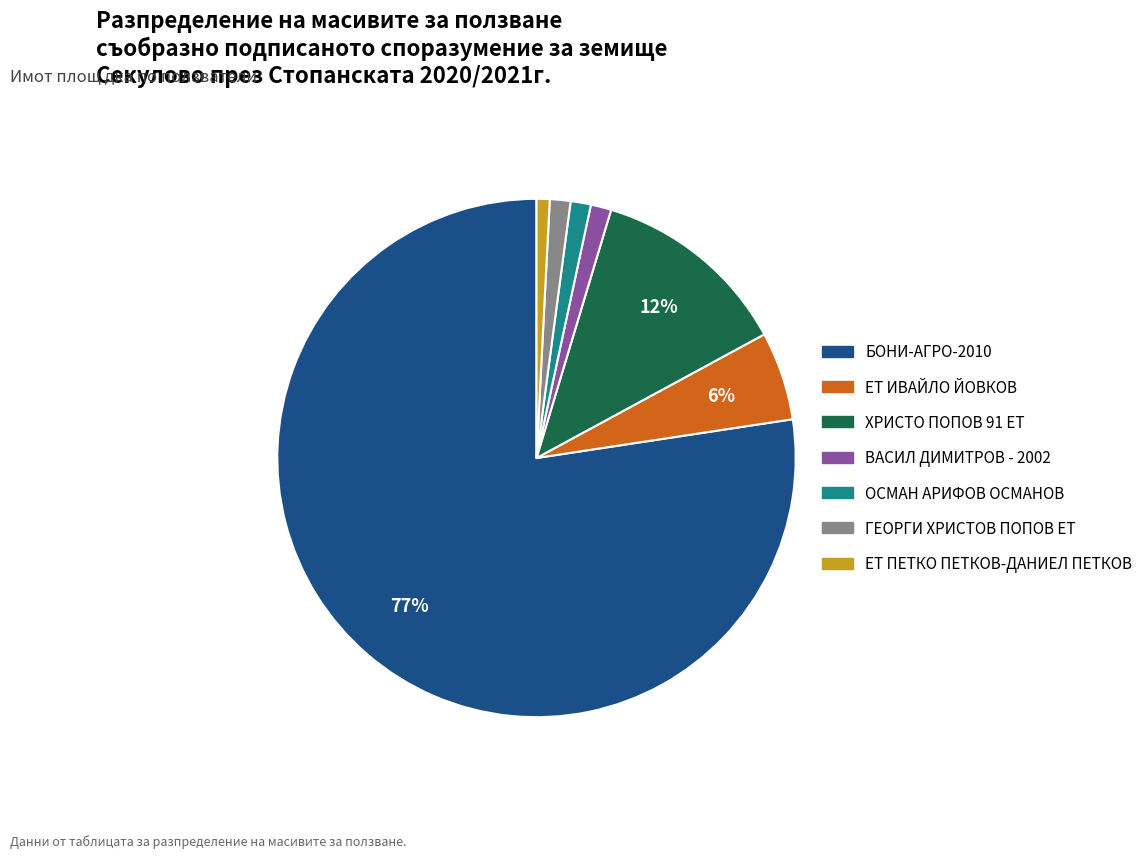

How many slices are in this pie chart?

7